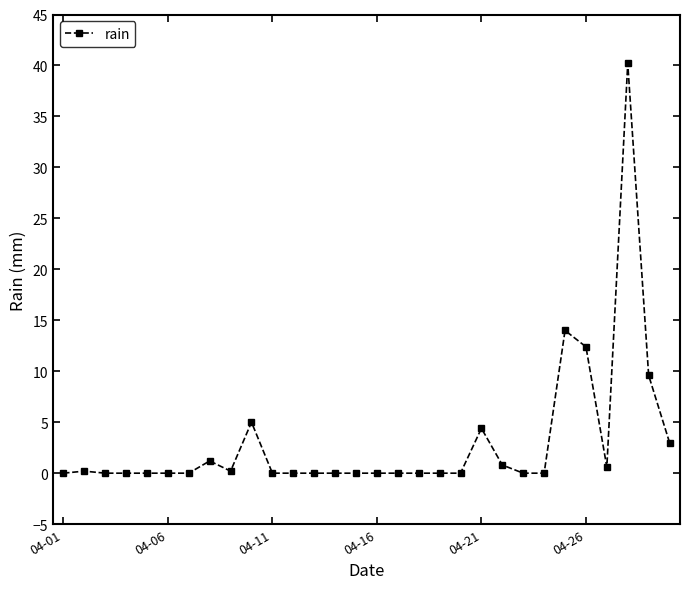

What is the average value?

3.1